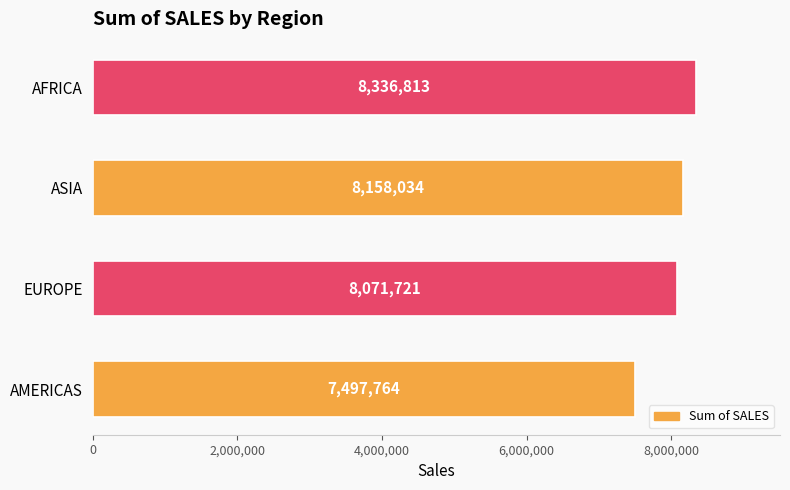

At which category does the chart reach its peak across all series?

AFRICA